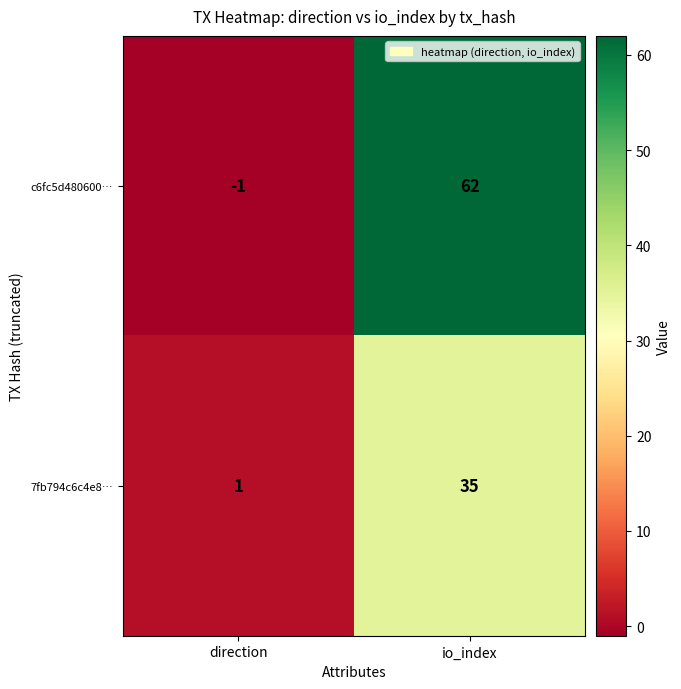

What is the difference between the maximum and minimum values in the 7fb794c6c4e8… series?

34